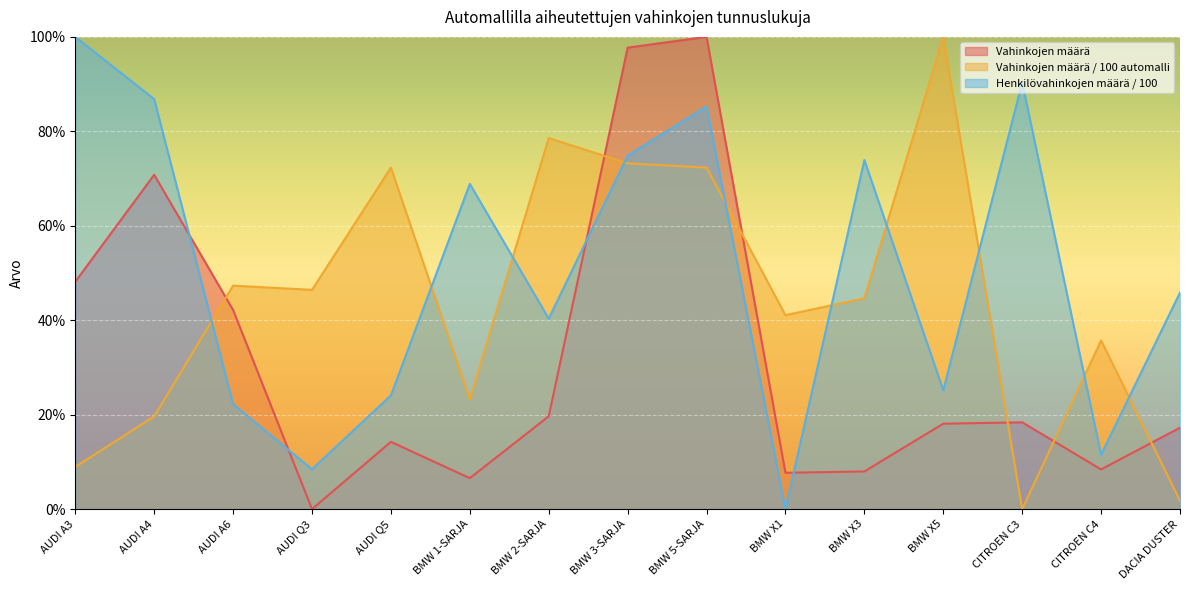

Reading right to left, extract all data points from this chart.

Vahinkojen määrä: DACIA DUSTER=17.2	CITROEN C4=8.4	CITROEN C3=18.4	BMW X5=18.1	BMW X3=8.0	BMW X1=7.7	BMW 5-SARJA=100.0	BMW 3-SARJA=97.7	BMW 2-SARJA=19.7	BMW 1-SARJA=6.6	AUDI Q5=14.2	AUDI Q3=0.0	AUDI A6=42.2	AUDI A4=70.8	AUDI A3=48.1
Vahinkojen määrä / 100 automalli: DACIA DUSTER=1.8	CITROEN C4=35.7	CITROEN C3=0.0	BMW X5=100.0	BMW X3=44.6	BMW X1=41.1	BMW 5-SARJA=72.3	BMW 3-SARJA=73.2	BMW 2-SARJA=78.6	BMW 1-SARJA=23.2	AUDI Q5=72.3	AUDI Q3=46.4	AUDI A6=47.3	AUDI A4=19.6	AUDI A3=8.9
Henkilövahinkojen määrä / 100: DACIA DUSTER=45.9	CITROEN C4=11.5	CITROEN C3=90.3	BMW X5=25.2	BMW X3=73.9	BMW X1=0.0	BMW 5-SARJA=85.3	BMW 3-SARJA=74.8	BMW 2-SARJA=40.3	BMW 1-SARJA=68.9	AUDI Q5=24.1	AUDI Q3=8.4	AUDI A6=22.2	AUDI A4=86.8	AUDI A3=100.0